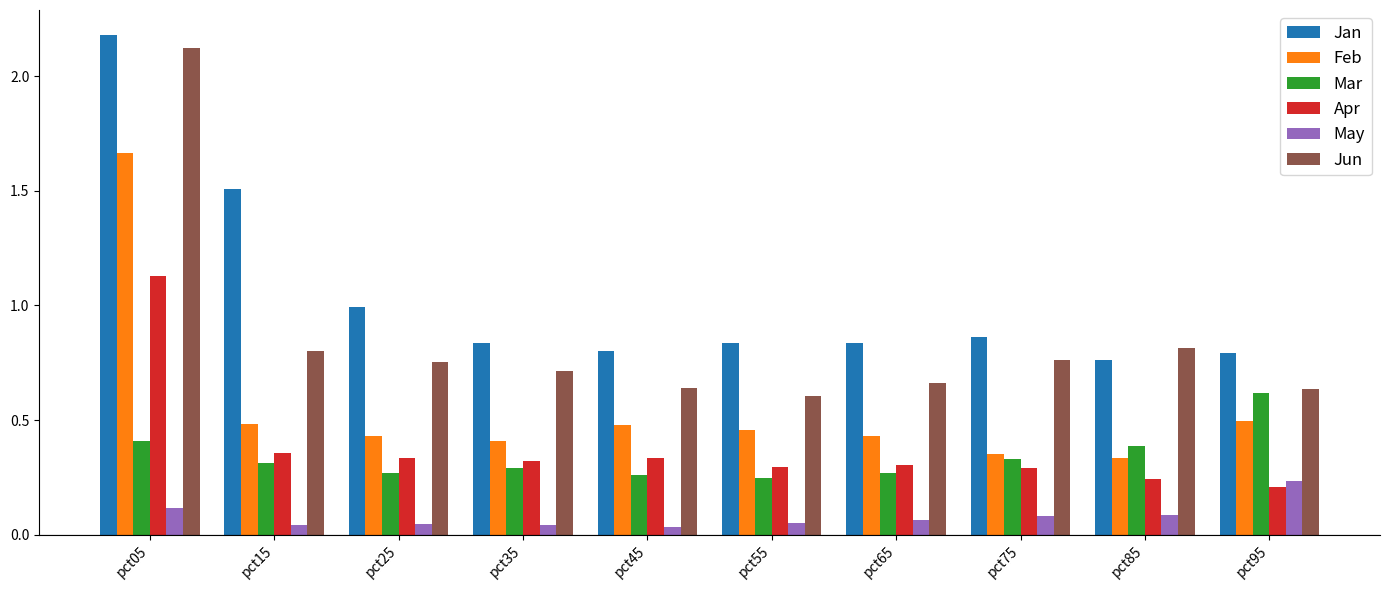

Which series has the widest spread of values?

Jun